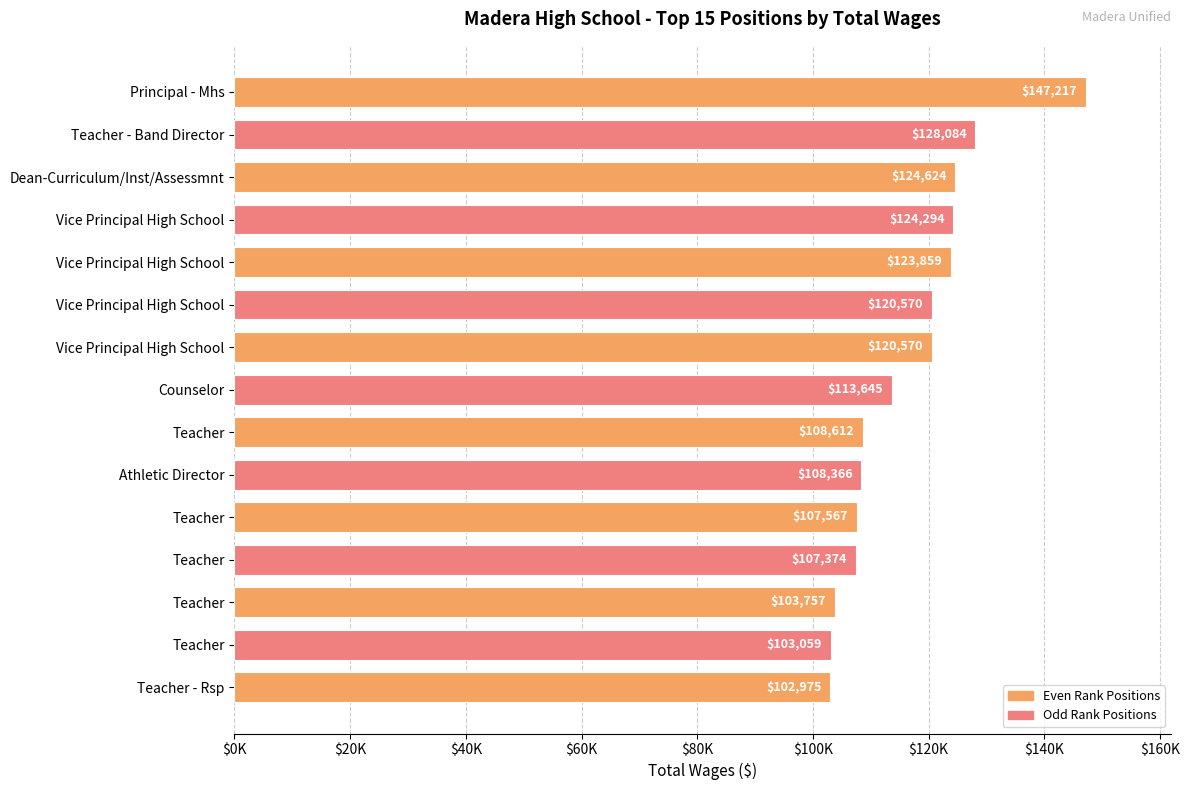

Are the bars horizontal?

Yes